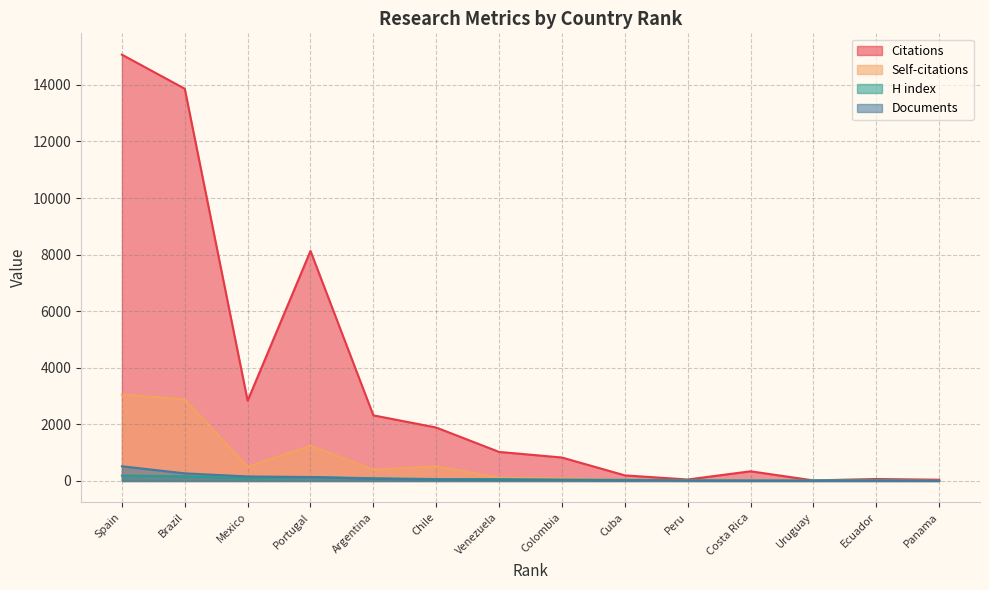

Reading left to right, extract all data points from this chart.

Citations: Spain=15070	Brazil=13865	Mexico=2836	Portugal=8131	Argentina=2320	Chile=1889	Venezuela=1027	Colombia=829	Cuba=198	Peru=52	Costa Rica=342	Uruguay=20	Ecuador=70	Panama=44
Self-citations: Spain=3055	Brazil=2886	Mexico=502	Portugal=1240	Argentina=401	Chile=520	Venezuela=119	Colombia=100	Cuba=39	Peru=6	Costa Rica=2	Uruguay=1	Ecuador=16	Panama=1
H index: Spain=191	Brazil=164	Mexico=96	Portugal=138	Argentina=100	Chile=68	Venezuela=68	Colombia=51	Cuba=40	Peru=29	Costa Rica=22	Uruguay=20	Ecuador=30	Panama=6
Documents: Spain=520	Brazil=269	Mexico=160	Portugal=140	Argentina=77	Chile=50	Venezuela=35	Colombia=33	Cuba=19	Peru=3	Costa Rica=2	Uruguay=2	Ecuador=2	Panama=1